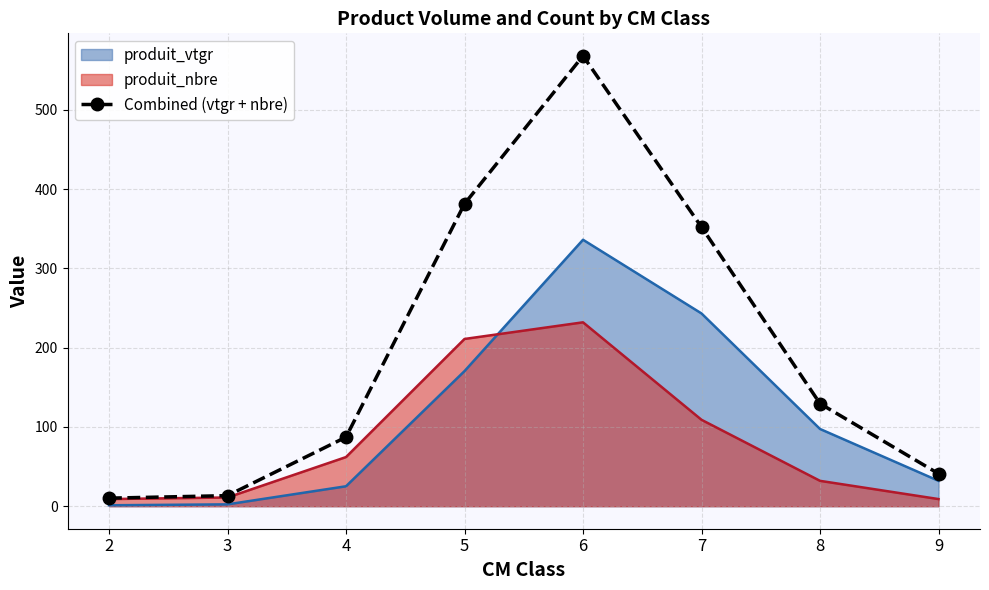

The chart shows a value of 635.5 at 5. True or false?

False